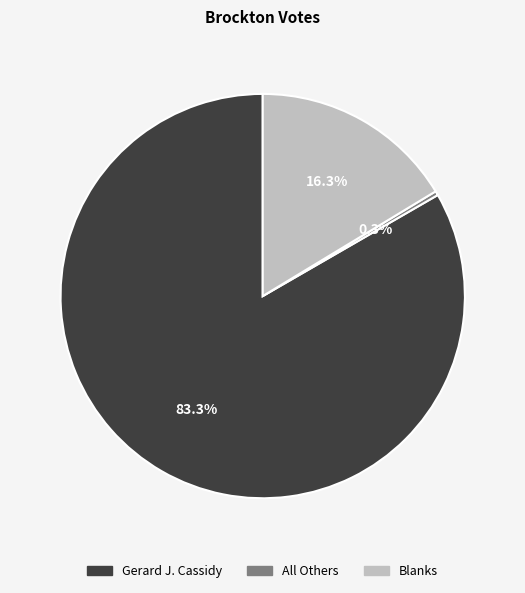

What percentage is NOT represented by Blanks?

83.7%